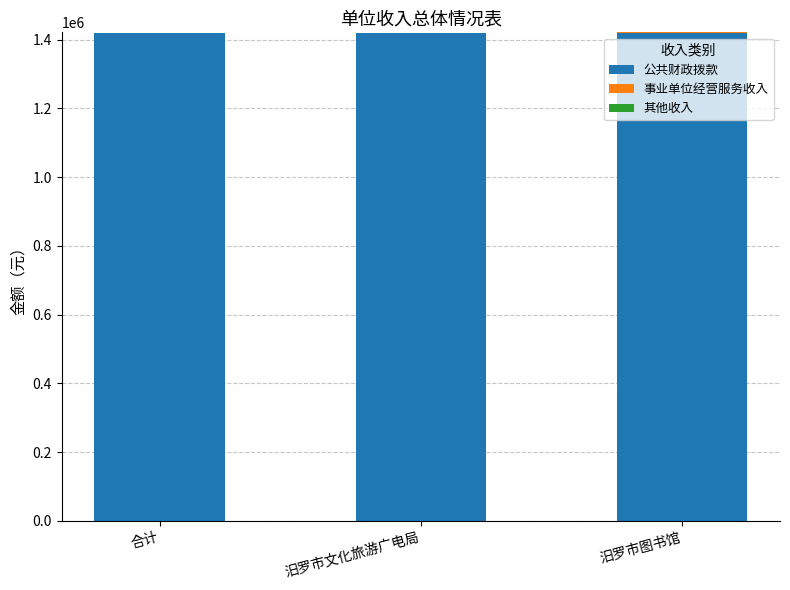

What is the highest value of the 公共财政拨款 series?

1420686.3